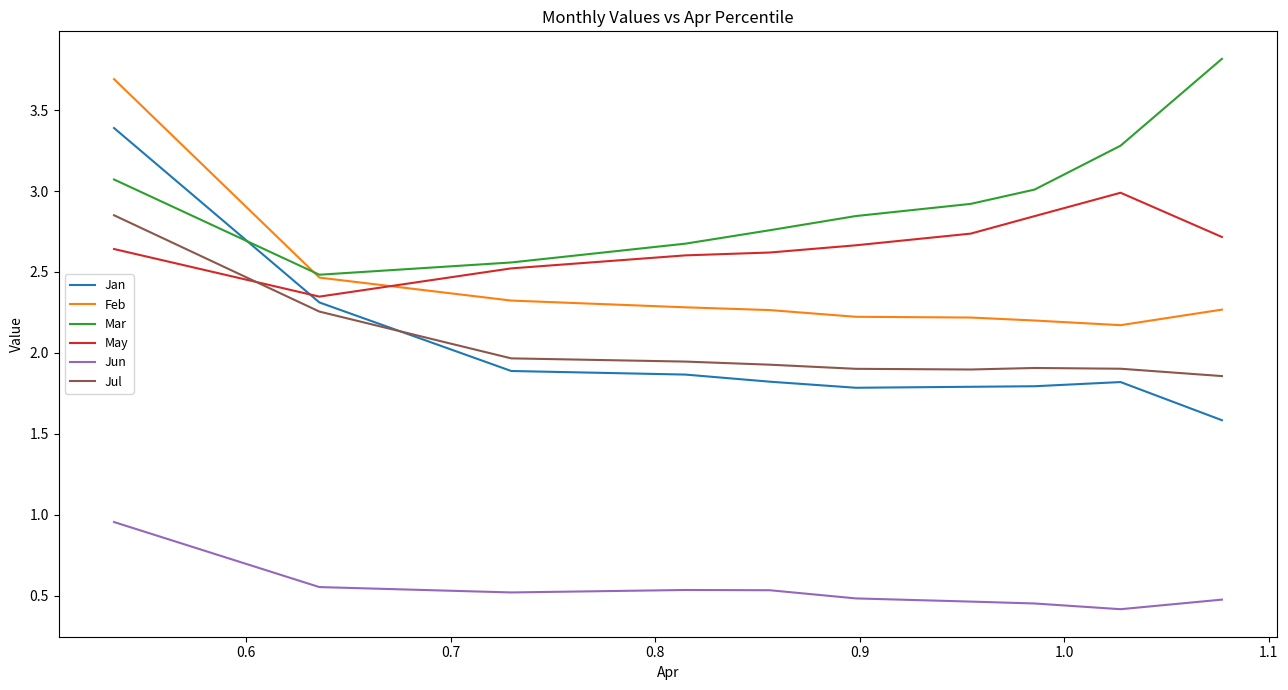

True or false: Feb and Jan cross at least once.

False